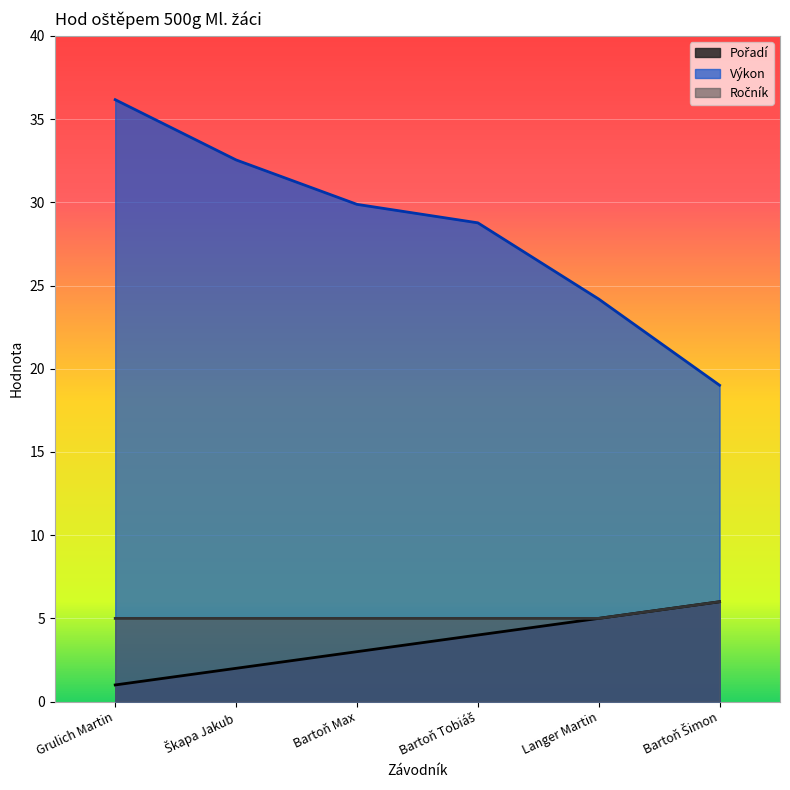

The value of Výkon at Bartoň Max is 8.6. True or false?

False